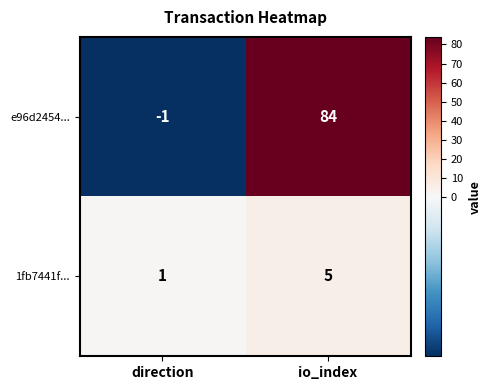

The 1fb7441f... series shows 0 at direction. True or false?

False